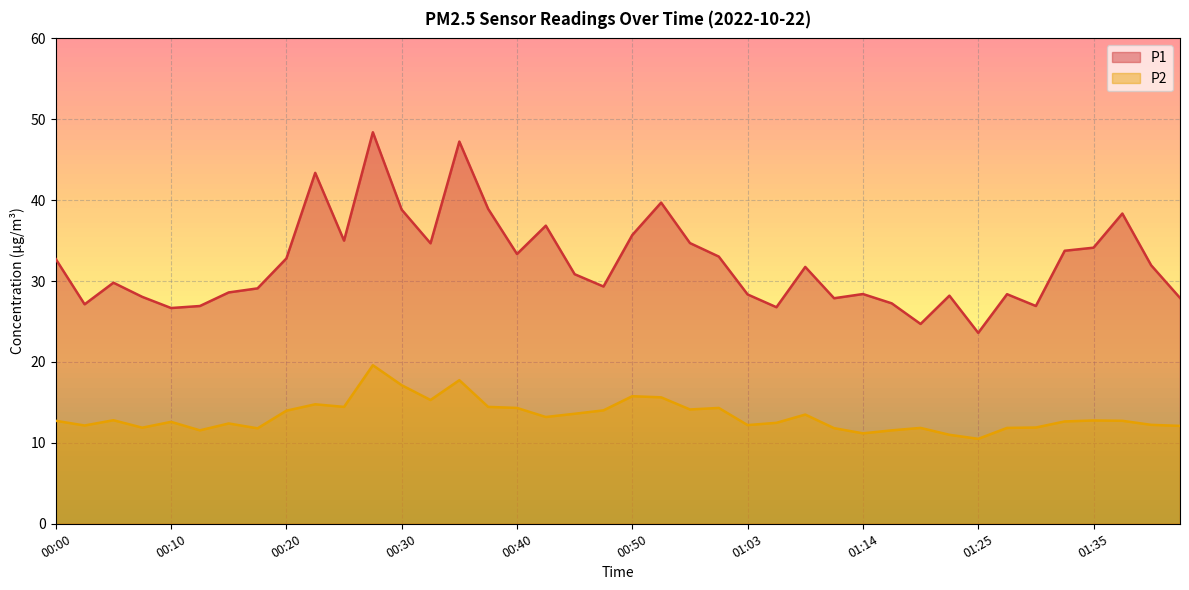

What is the smallest value displayed?

10.5